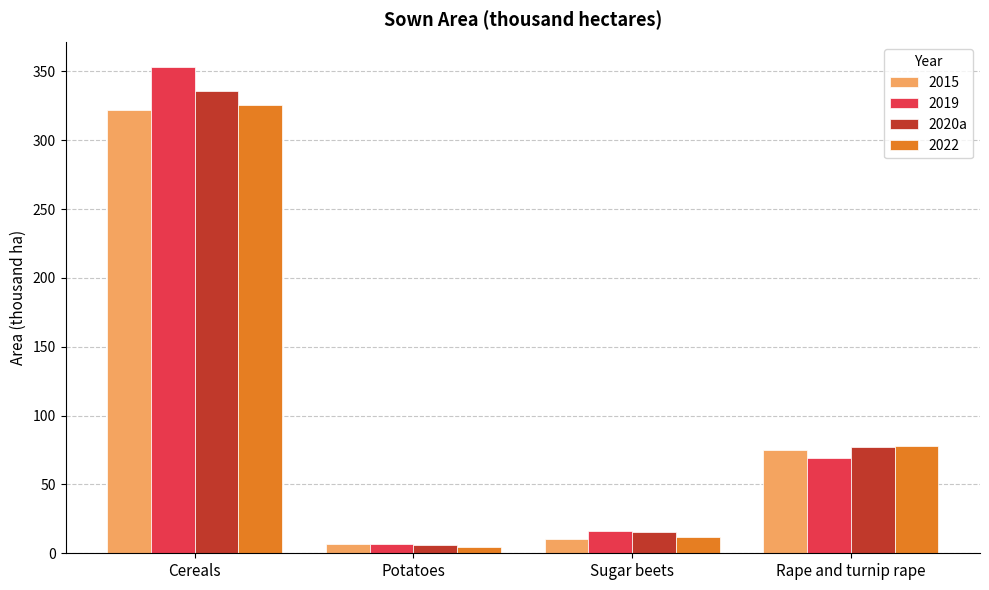

Rank the categories by 2020a value from highest to lowest.

Cereals, Rape and turnip rape, Sugar beets, Potatoes